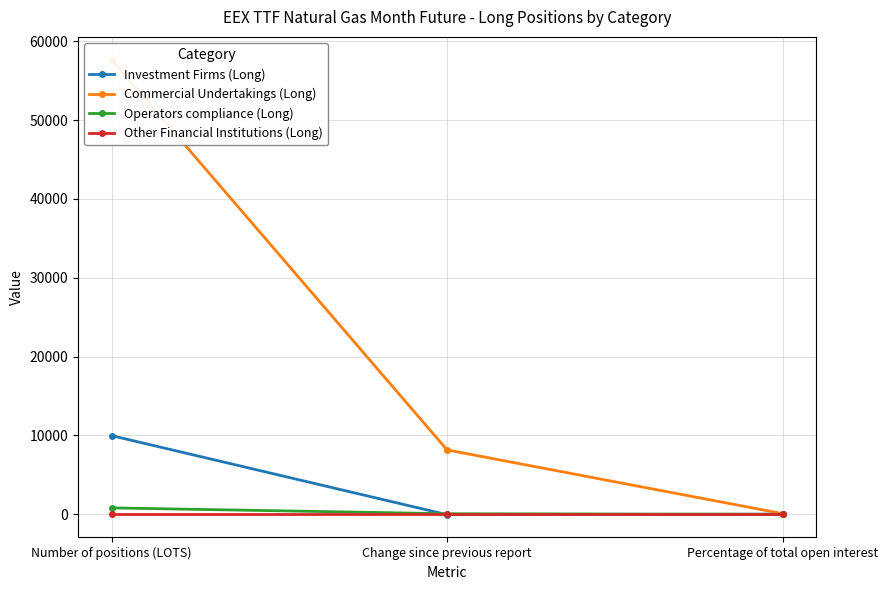

Reading left to right, extract all data points from this chart.

Investment Firms (Long): 9977.0	-52.0	14.6
Commercial Undertakings (Long): 57666.0	8165.0	84.2
Operators compliance (Long): 812.0	73.0	1.2
Other Financial Institutions (Long): 0.0	0.0	0.0